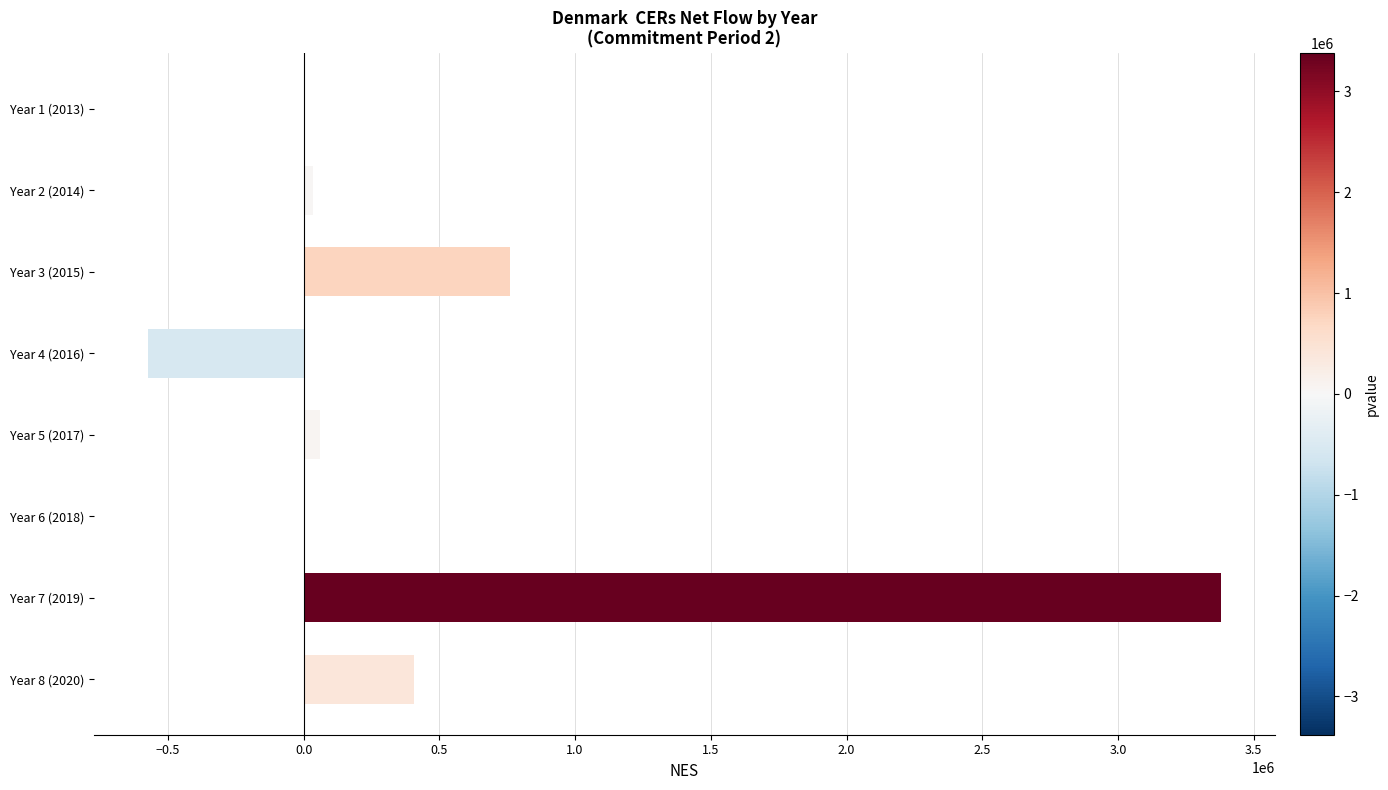

Which category has the highest value across all series?

Year 7 (2019)